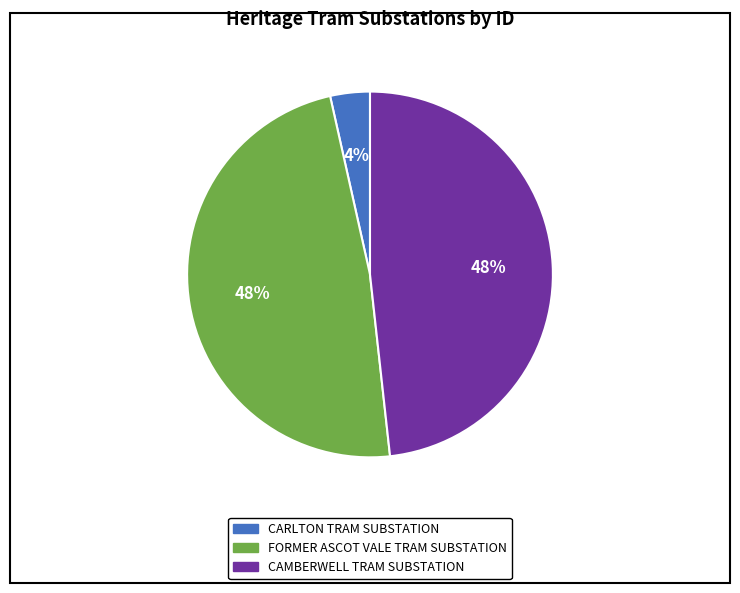

To the nearest percent, what is the combined percentage of CAMBERWELL TRAM SUBSTATION and FORMER ASCOT VALE TRAM SUBSTATION?

96%